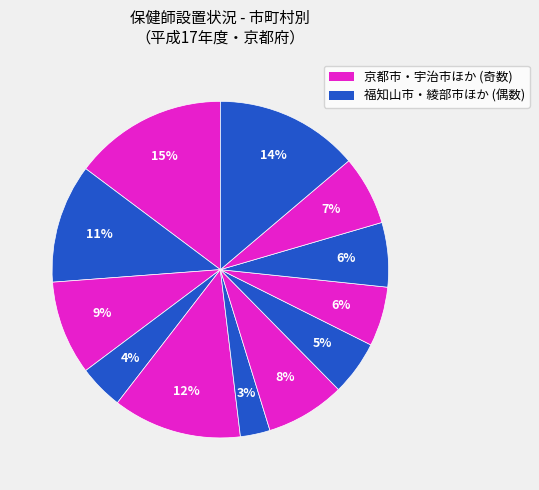

Count the number of slices in the pie.

12